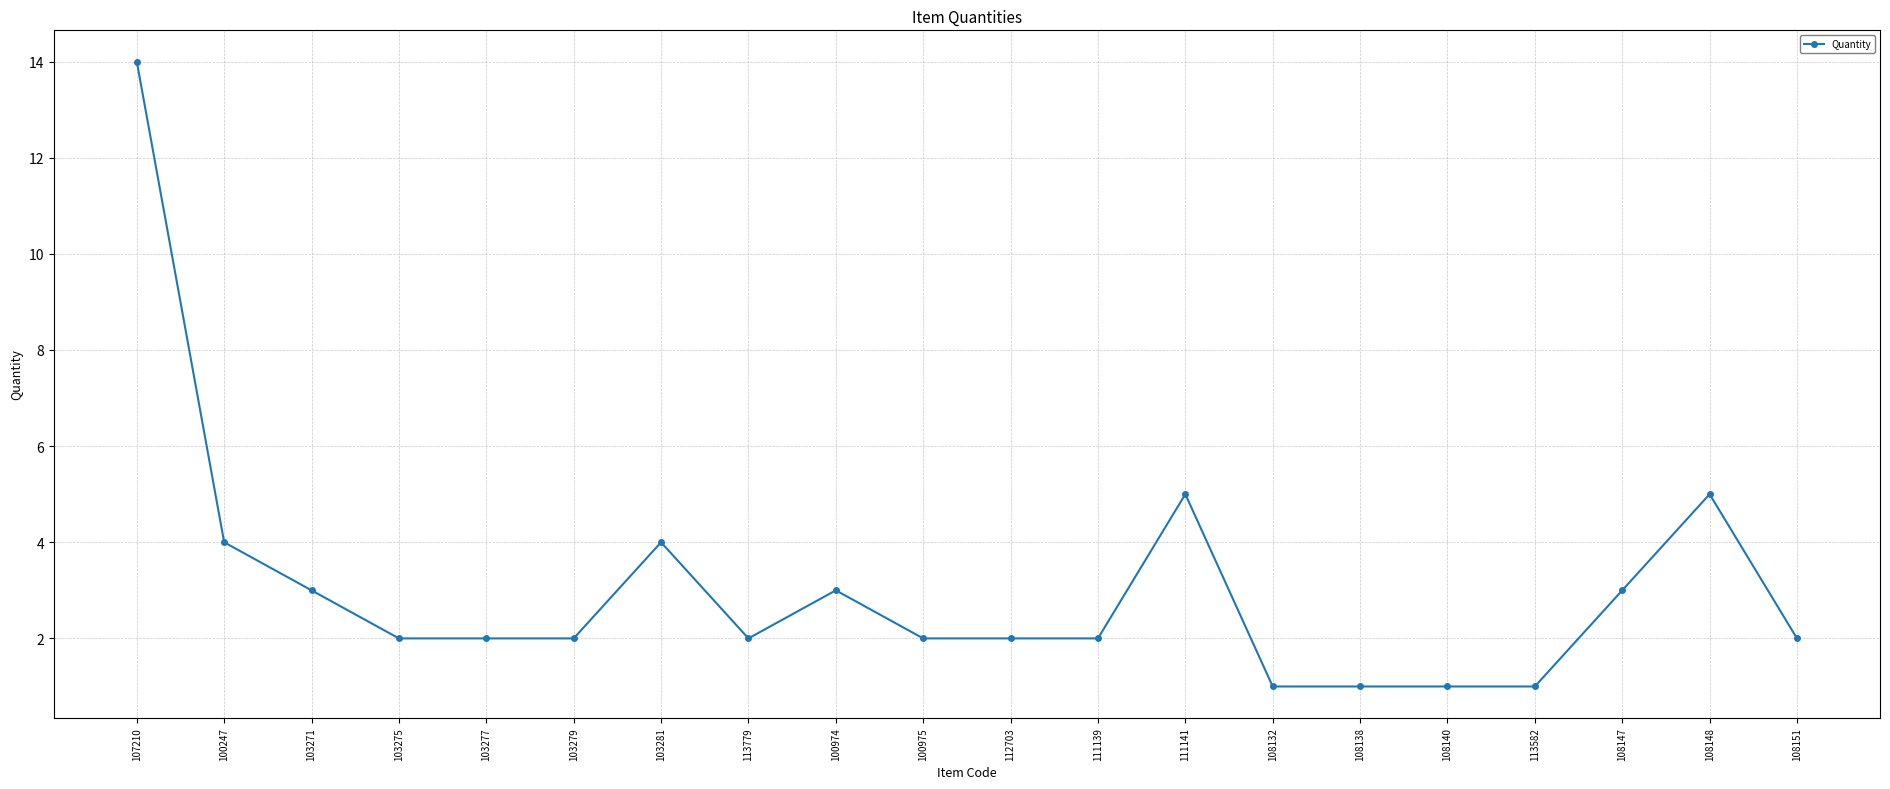

What is the average value?

3